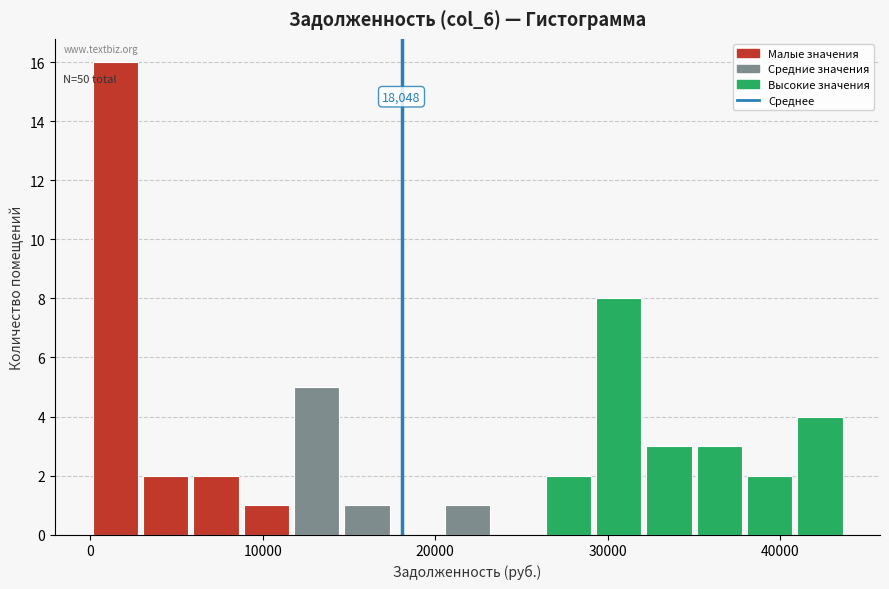

Read against the x-axis, roughly where is the centre of the tallest bar?

1000